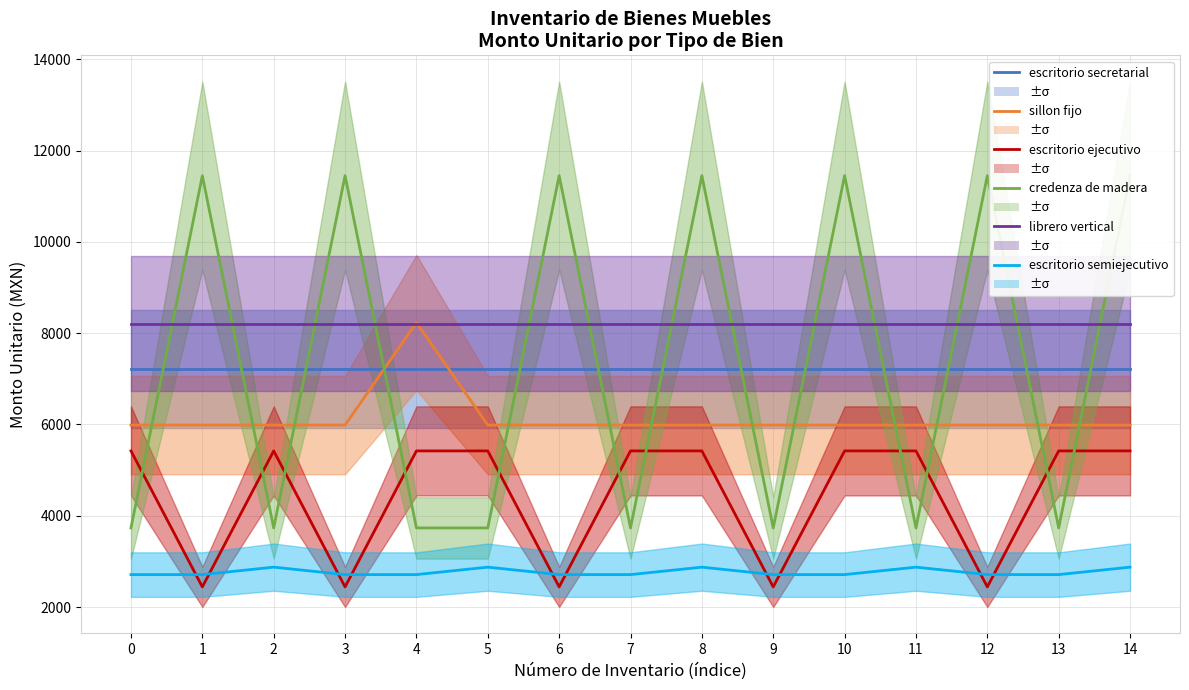

Reading right to left, list all the values displayed in this chart.

escritorio secretarial: 14=7211.7	13=7211.7	12=7211.7	11=7211.7	10=7211.7	9=7211.7	8=7211.7	7=7211.7	6=7211.7	5=7211.7	4=7211.7	3=7211.7	2=7211.7	1=7211.7	0=7211.7
sillon fijo: 14=5987.0	13=5987.0	12=5987.0	11=5987.0	10=5987.0	9=5987.0	8=5987.0	7=5987.0	6=5987.0	5=5987.0	4=8231.7	3=5987.0	2=5987.0	1=5987.0	0=5987.0
escritorio ejecutivo: 14=5421.1	13=5421.1	12=2442.6	11=5421.1	10=5421.1	9=2442.6	8=5421.1	7=5421.1	6=2442.6	5=5421.1	4=5421.1	3=2442.6	2=5421.1	1=2442.6	0=5421.1
credenza de madera: 14=11449.2	13=3734.0	12=11449.2	11=3734.0	10=11449.2	9=3734.0	8=11449.2	7=3734.0	6=11449.2	5=3734.0	4=3734.0	3=11449.2	2=3734.0	1=11449.2	0=3734.0
librero vertical: 14=8206.0	13=8206.0	12=8206.0	11=8206.0	10=8206.0	9=8206.0	8=8206.0	7=8206.0	6=8206.0	5=8206.0	4=8206.0	3=8206.0	2=8206.0	1=8206.0	0=8206.0
escritorio semiejecutivo: 14=2875.0	13=2712.0	12=2711.9	11=2875.0	10=2712.0	9=2711.9	8=2875.0	7=2712.0	6=2711.9	5=2875.0	4=2712.0	3=2711.9	2=2875.0	1=2712.0	0=2711.9